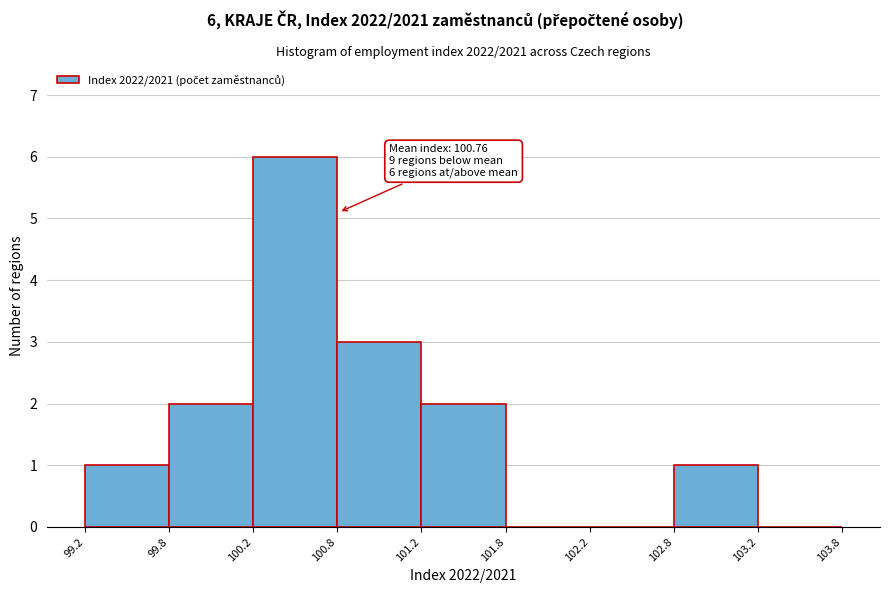

Reading right to left, list all the values displayed in this chart.

103.2=0	102.8=1	102.2=0	101.8=0	101.2=2	100.8=3	100.2=6	99.8=2	99.2=1